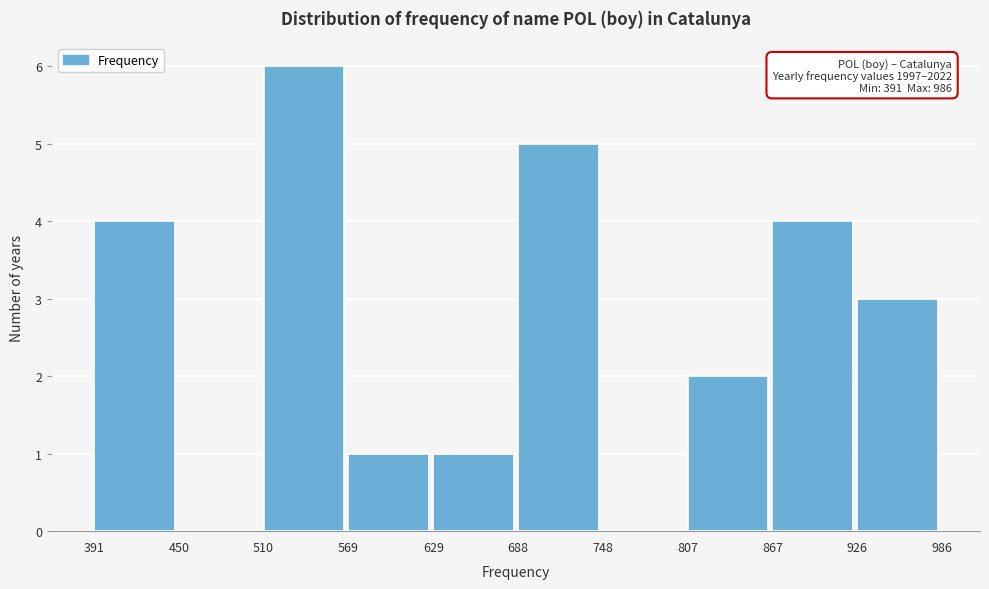

Which range on the x-axis has the tallest bar?

510 to 569